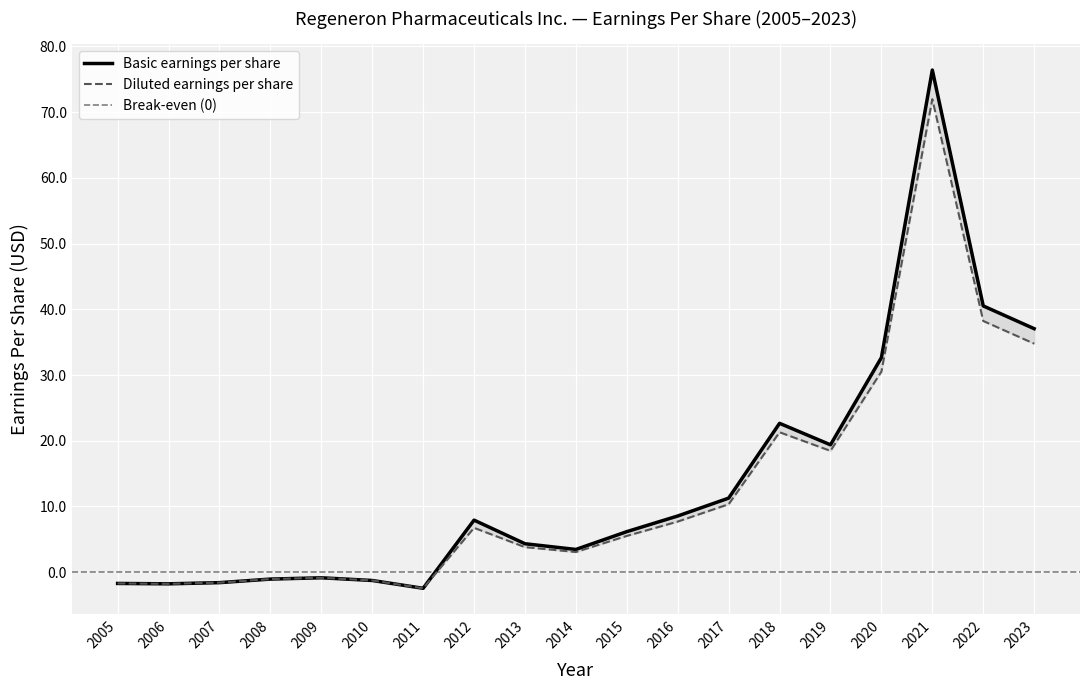

True or false: Basic earnings per share and Diluted earnings per share cross at least once.

False